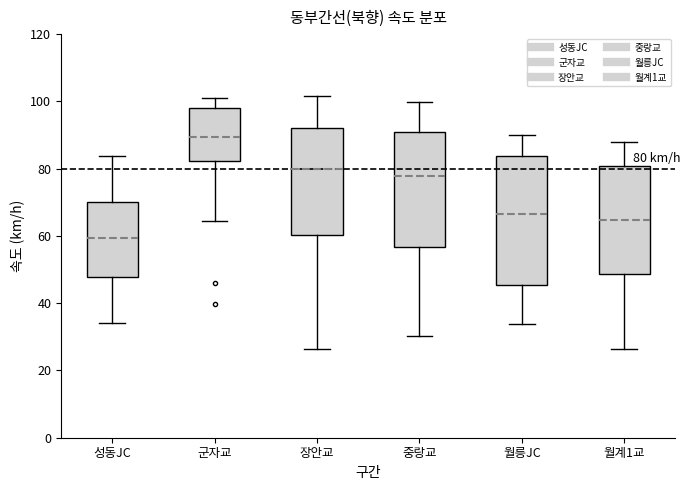

Comparing the boxes themselves (not the whiskers), which one is the tallest?

월릉JC